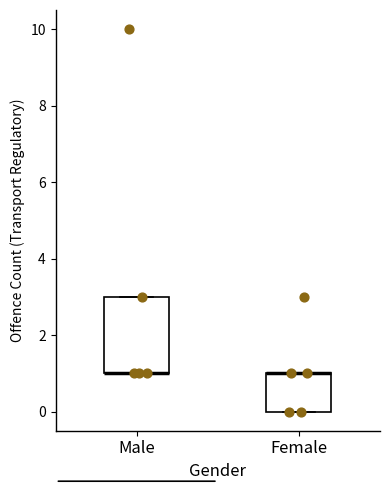

Reading left to right, transcribe this box plot: for each box, give where its median line is, the range the box spans, and where its two whiskers end, as read against the y-axis. The values are not printed on the chart, so give them approximately, as read against the axis.

Male: median 1 (drawn on the box's lower edge), box 1 to 3, whiskers 1 to 3
Female: median 1 (drawn on the box's upper edge), box 0 to 1, whiskers 0 to 1